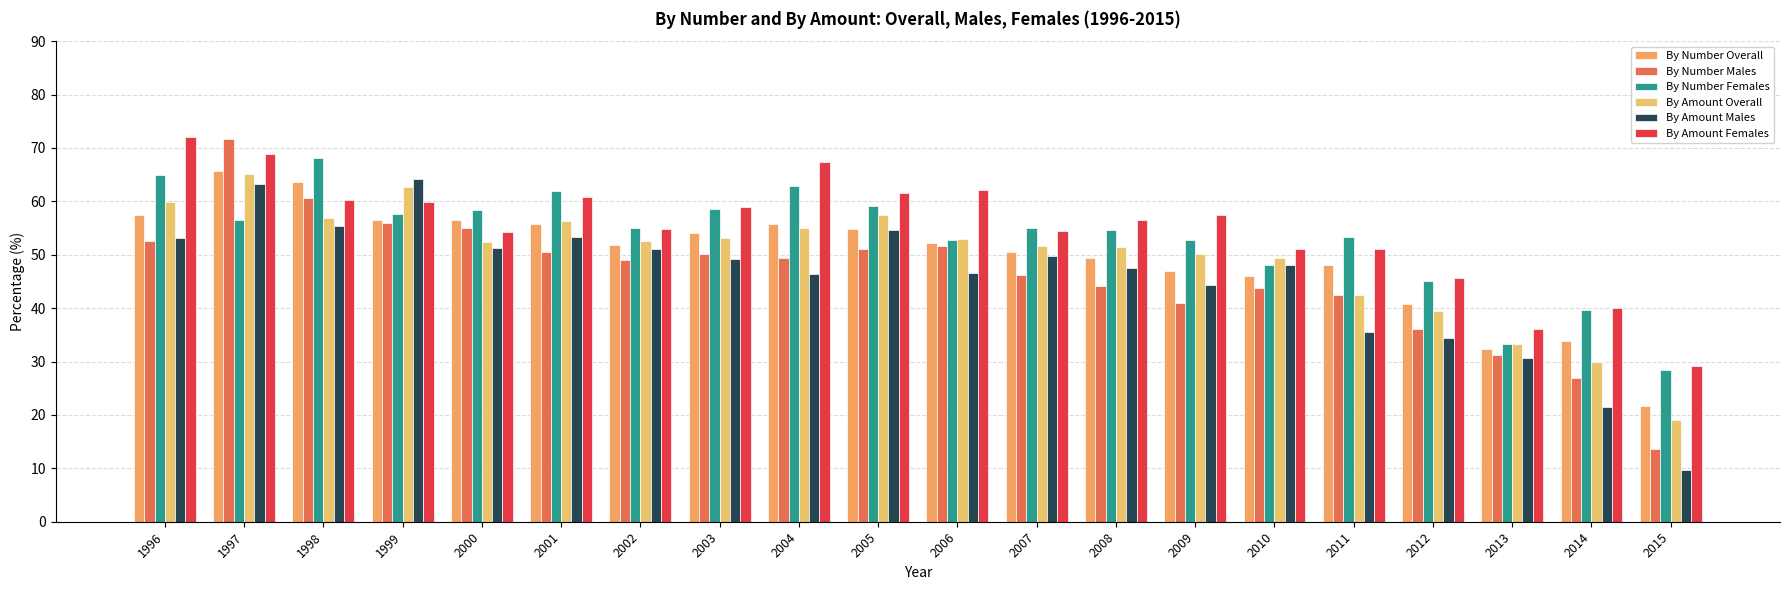

Are the bars horizontal?

No